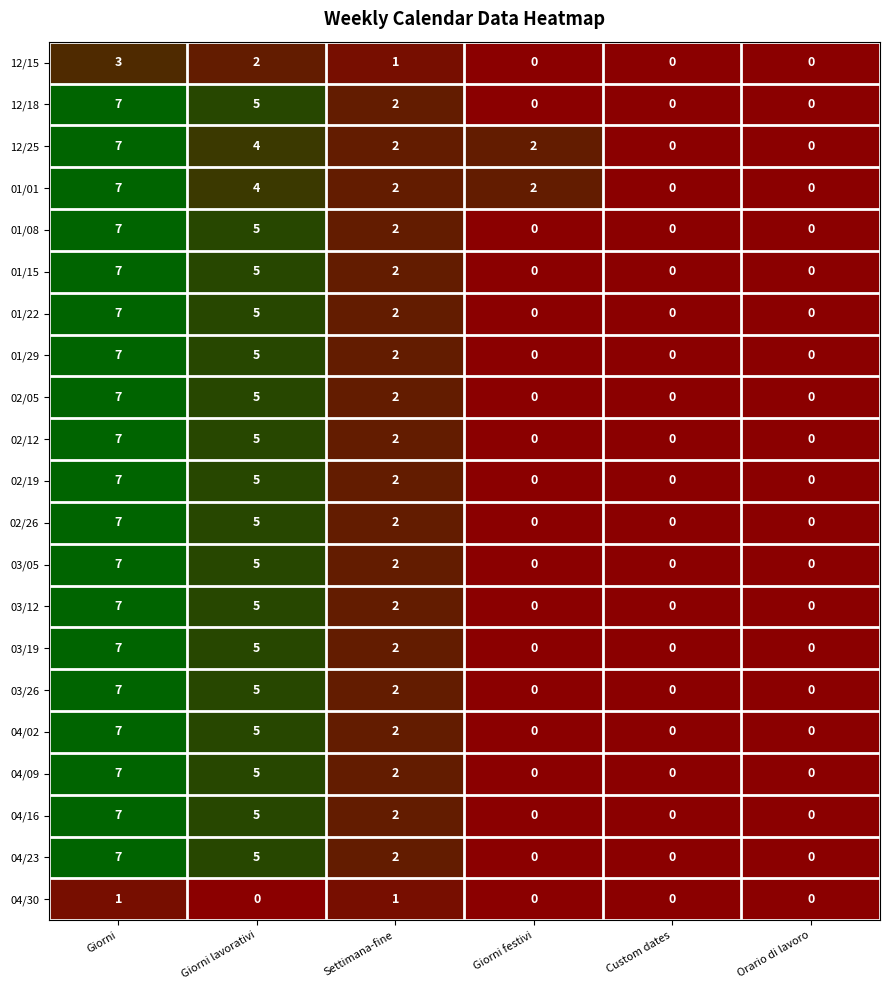

What is the greatest value displayed?

7